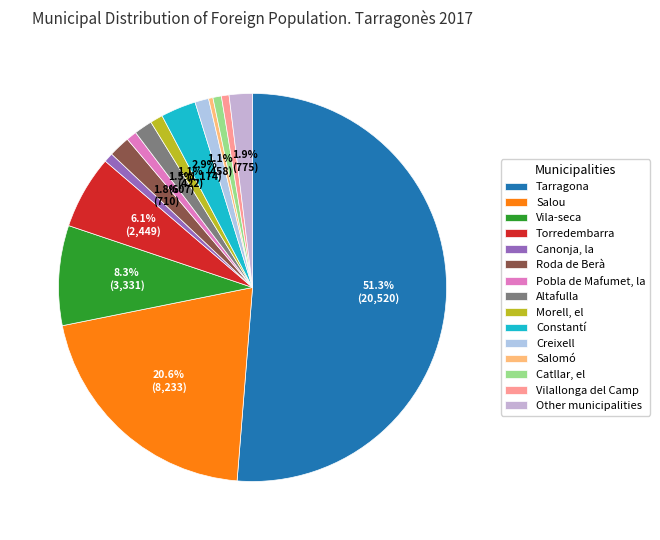

What percentage is the Tarragona slice, to the nearest percent?

51%